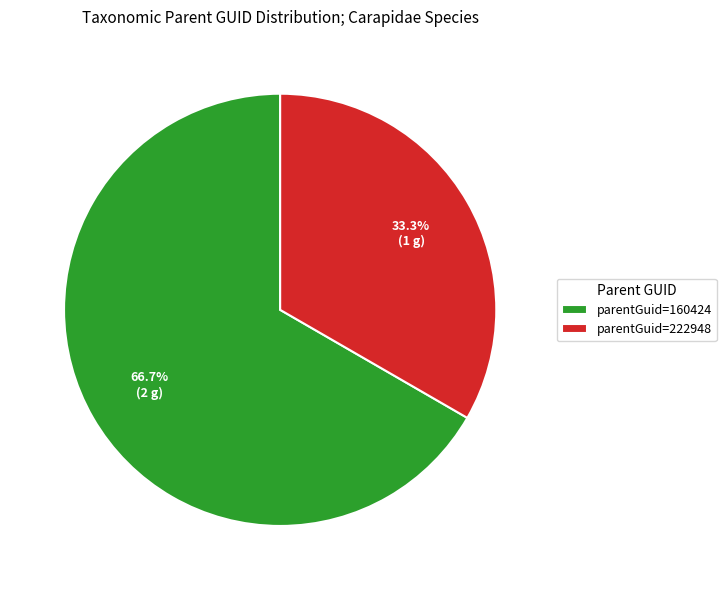

What is the smallest slice in the pie chart?

parentGuid=222948